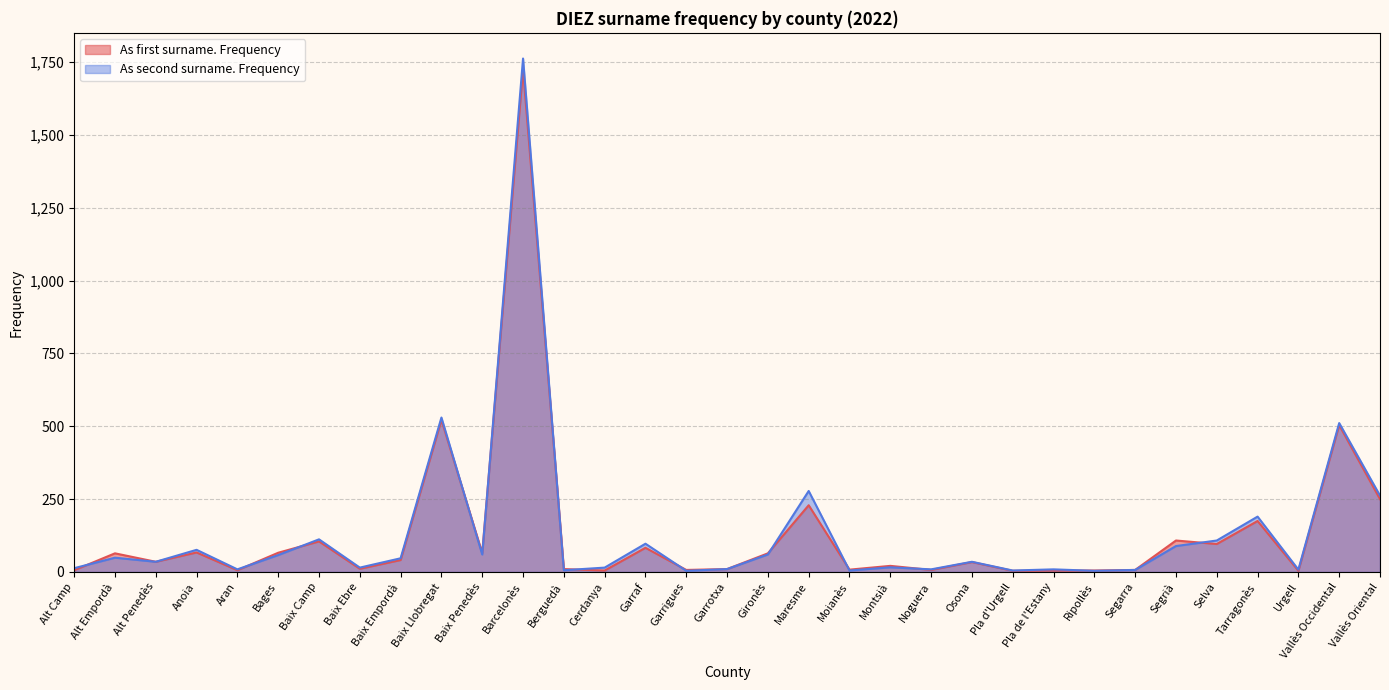

Reading left to right, extract all data points from this chart.

As first surname. Frequency: Alt Camp=6	Alt Empordà=64	Alt Penedès=35	Anoia=67	Aran=6	Bages=66	Baix Camp=105	Baix Ebre=11	Baix Empordà=41	Baix Llobregat=522	Baix Penedès=65	Barcelonès=1726	Berguedà=10	Cerdanya=5	Garraf=83	Garrigues=7	Garrotxa=10	Gironès=64	Maresme=229	Moianès=8	Montsià=21	Noguera=7	Osona=34	Pla d'Urgell=4	Pla de l'Estany=5	Ripollès=5	Segarra=7	Segrià=108	Selva=96	Tarragonès=175	Urgell=4	Vallès Occidental=504	Vallès Oriental=250
As second surname. Frequency: Alt Camp=13	Alt Empordà=49	Alt Penedès=35	Anoia=76	Aran=9	Bages=58	Baix Camp=112	Baix Ebre=15	Baix Empordà=47	Baix Llobregat=530	Baix Penedès=60	Barcelonès=1762	Berguedà=6	Cerdanya=15	Garraf=97	Garrigues=4	Garrotxa=10	Gironès=60	Maresme=278	Moianès=5	Montsià=16	Noguera=9	Osona=35	Pla d'Urgell=5	Pla de l'Estany=9	Ripollès=4	Segarra=7	Segrià=89	Selva=108	Tarragonès=190	Urgell=8	Vallès Occidental=511	Vallès Oriental=262